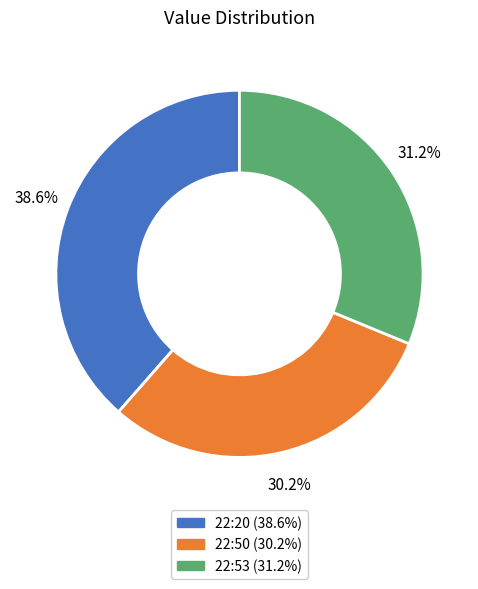

Is there any slice that represents more than half of the pie?

No